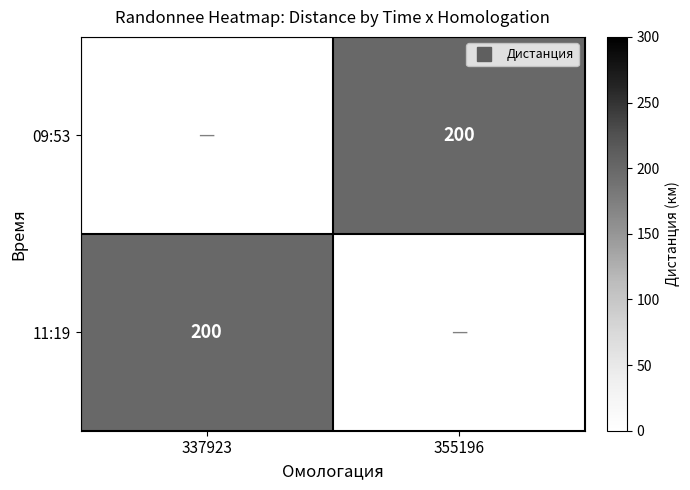

Rank the series by their average value, from lowest to highest.

09:53, 11:19